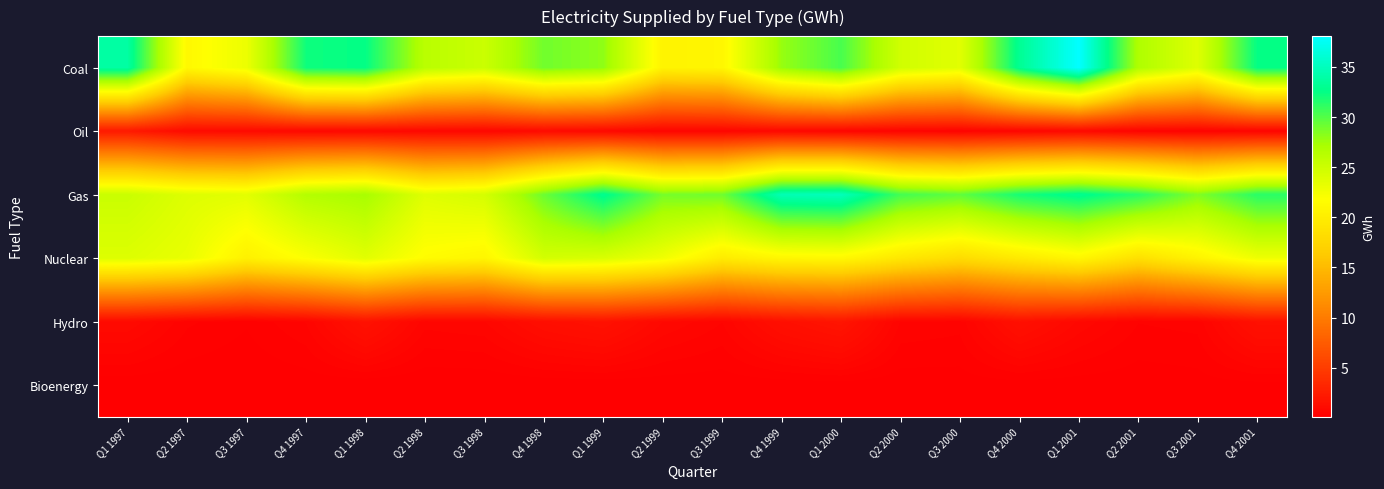

Which has a higher value, Q1 2000 or Q3 2000?

Q1 2000